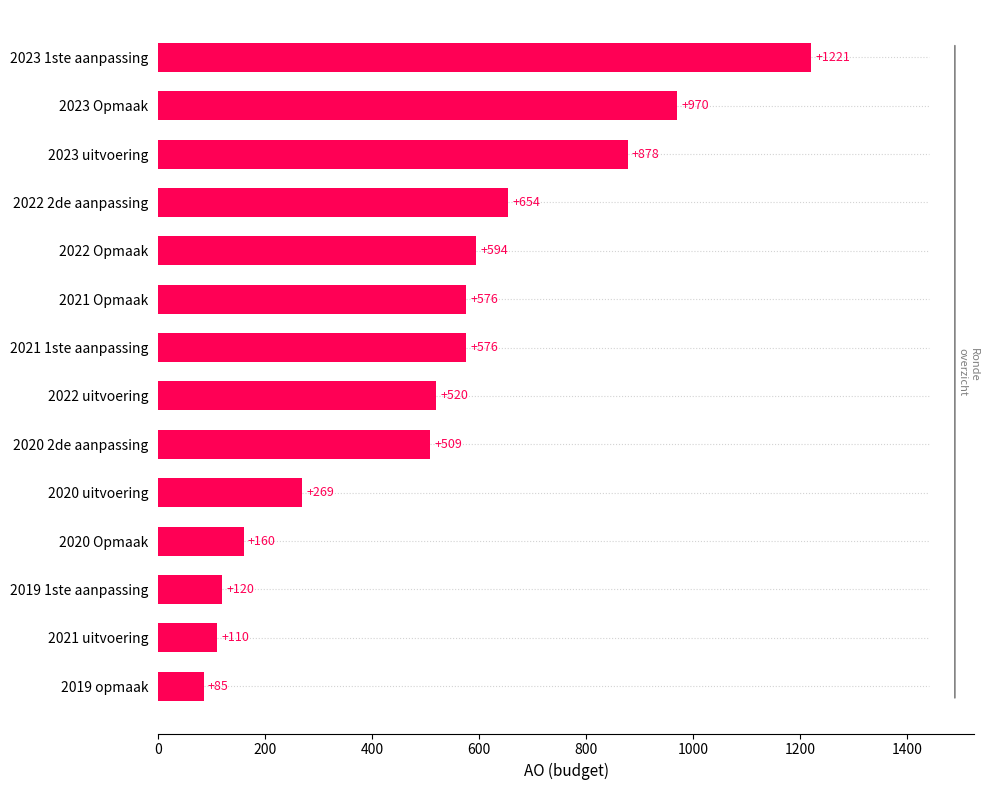

What is the smallest value displayed?

85